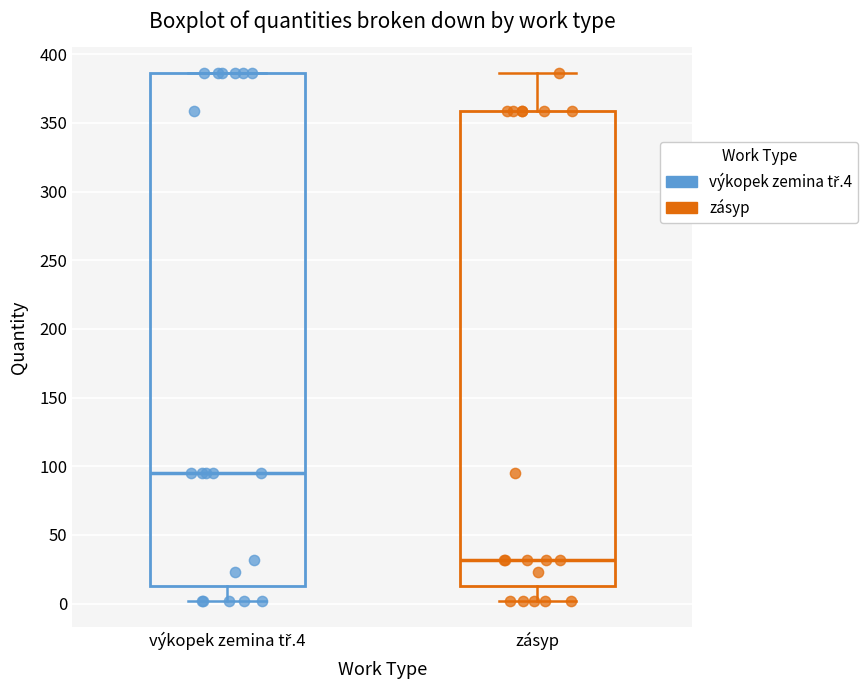

Reading left to right, read every box against the y-axis: the position of its median line, the range the box covers, and the ends of its whiskers. The values are not printed on the chart, so give them approximately, as read against the axis.

výkopek zemina tř.4: median 95, box 15 to 385, whiskers 0 to 385
zásyp: median 30, box 15 to 360, whiskers 0 to 385